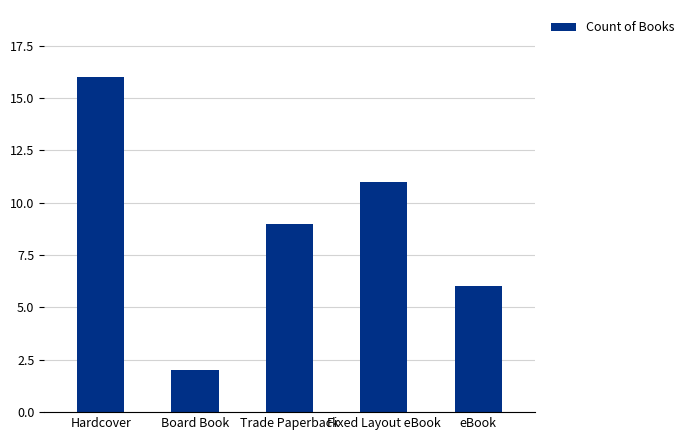

The chart shows a value of 11 at Fixed Layout eBook. True or false?

True